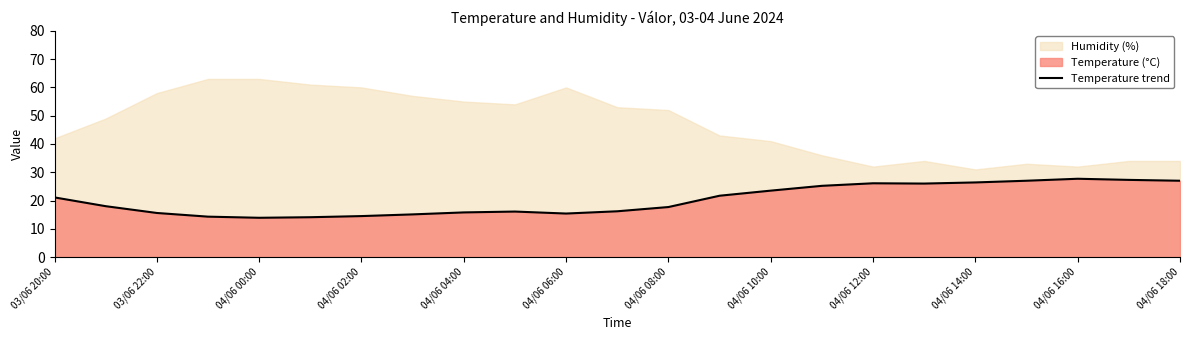

What is the highest value of the Temperature trend series?

27.7